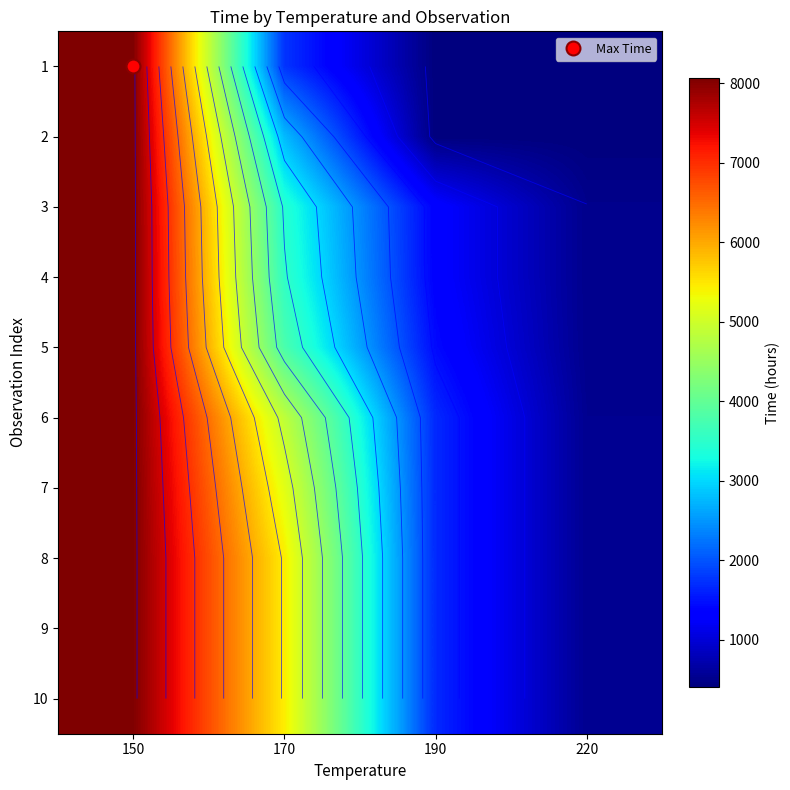

Is it true that 8 equals 5448 at 170?

True